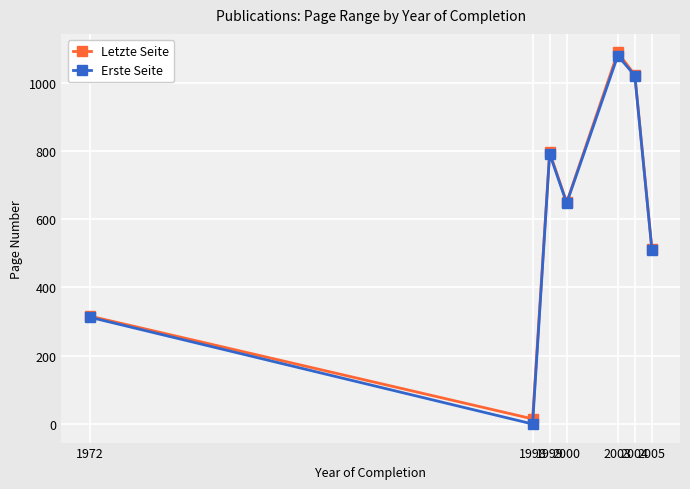

In Letzte Seite, how many points are lower than both neighbors (excluding endpoints)?

2